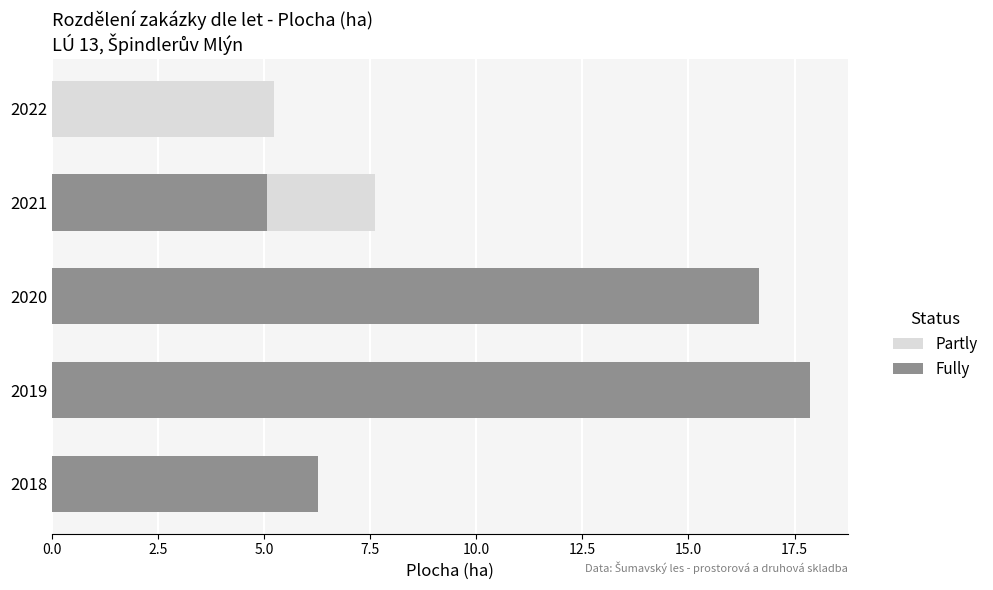

Is the value of Fully at 2020 greater than the value of Partly at 2021?

Yes